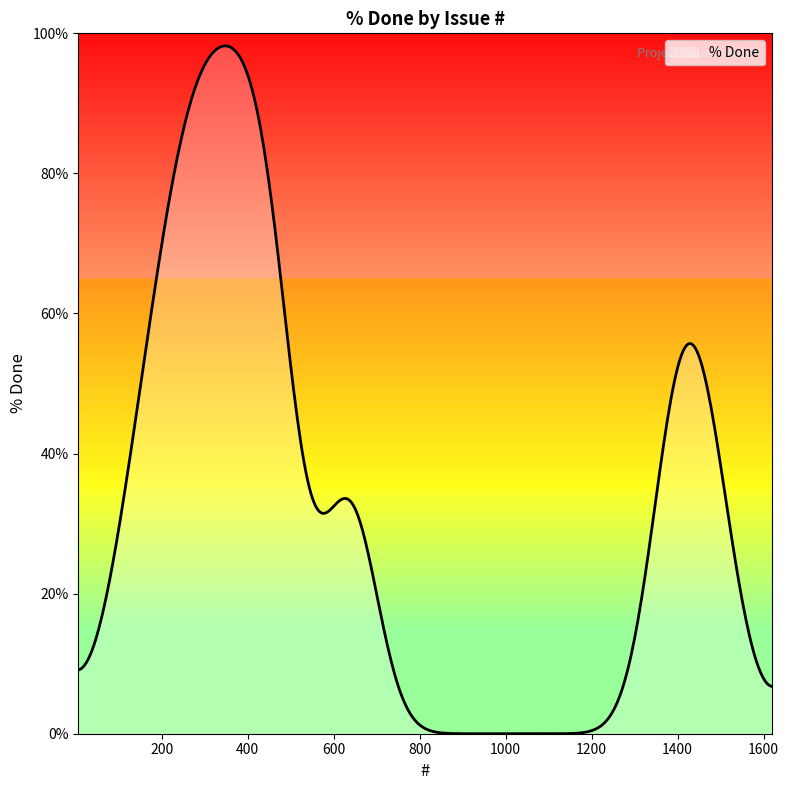

What is the maximum value shown in the chart?

98.2